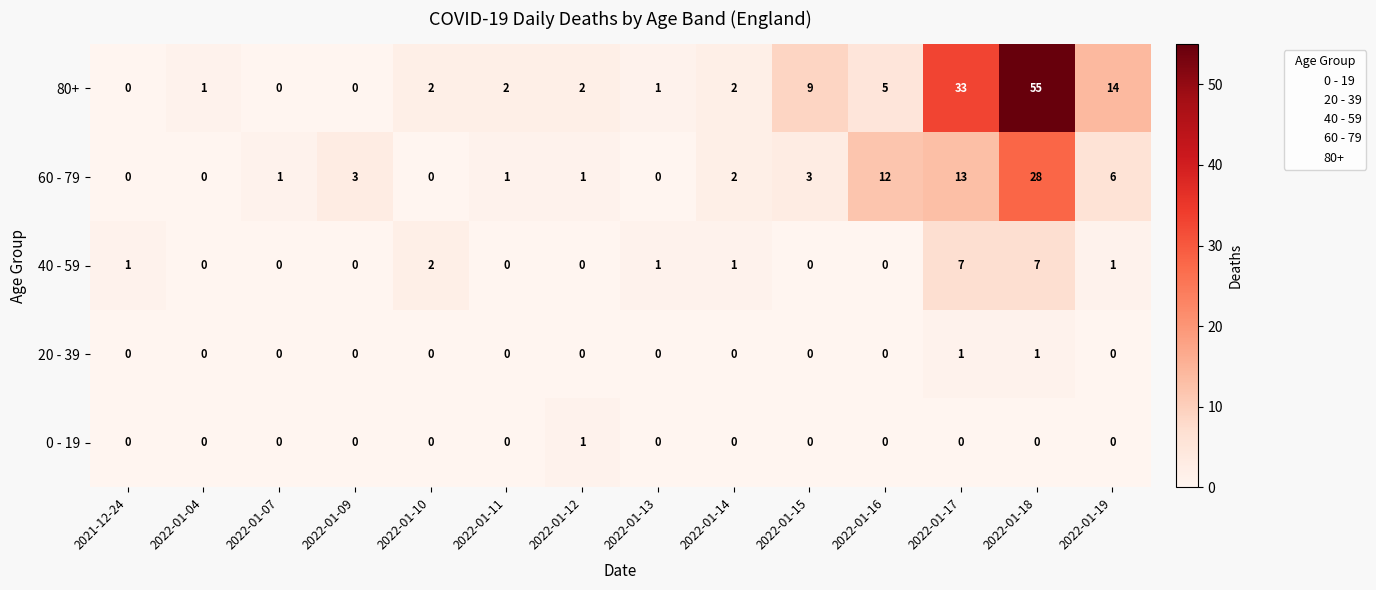

What is the difference between the maximum and second lowest values in the 60 - 79 series?

28